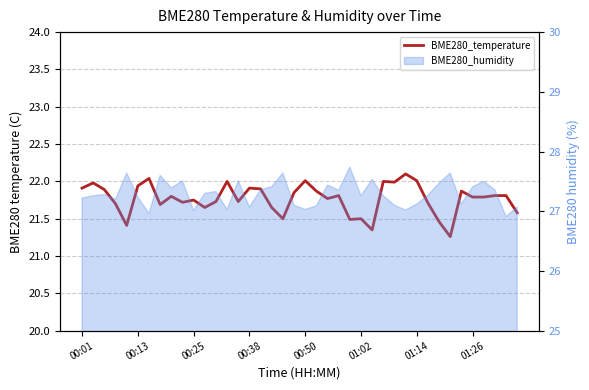

True or false: the data has more than 0 interior local peaks.

True